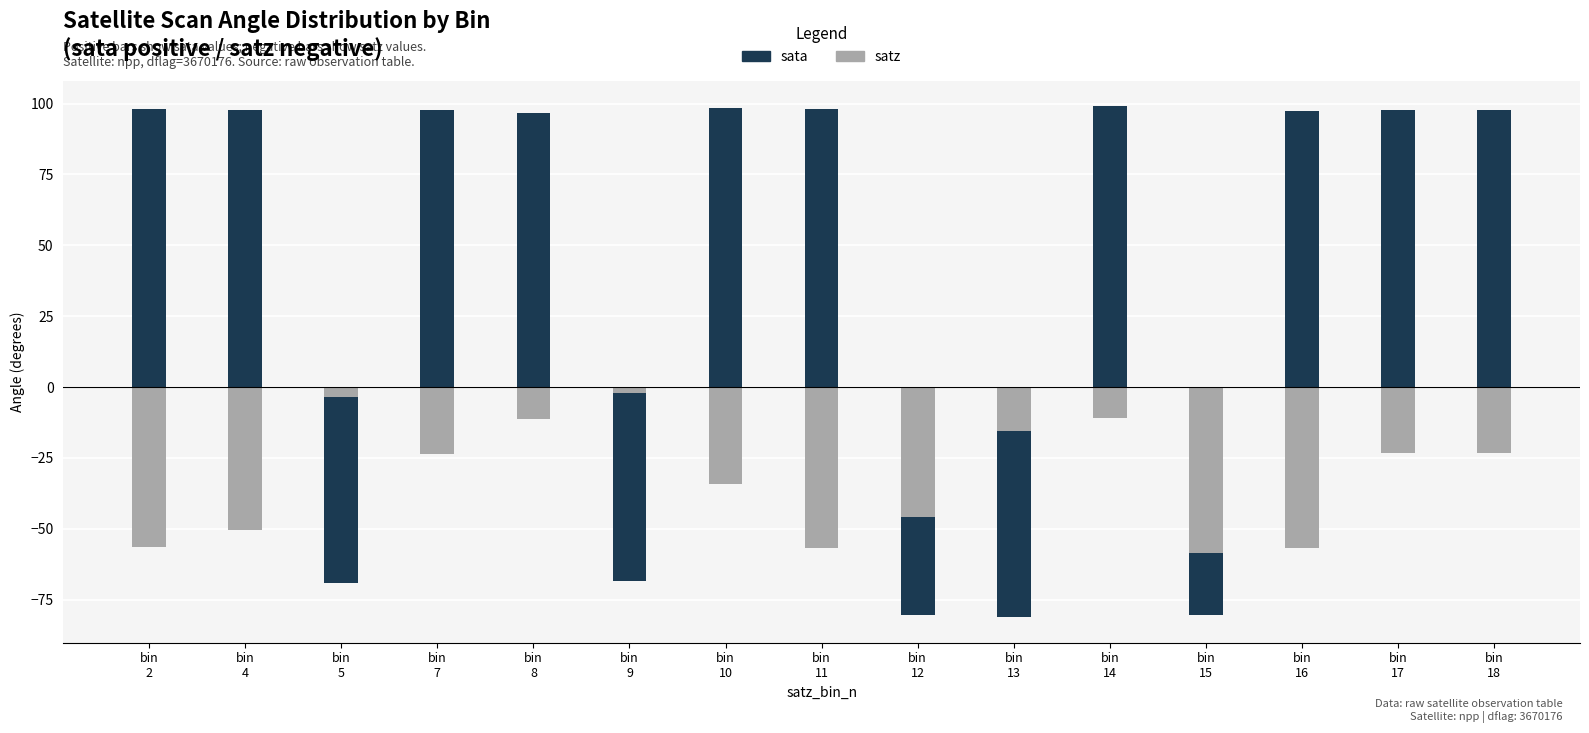

How many bars are there in each group?

2